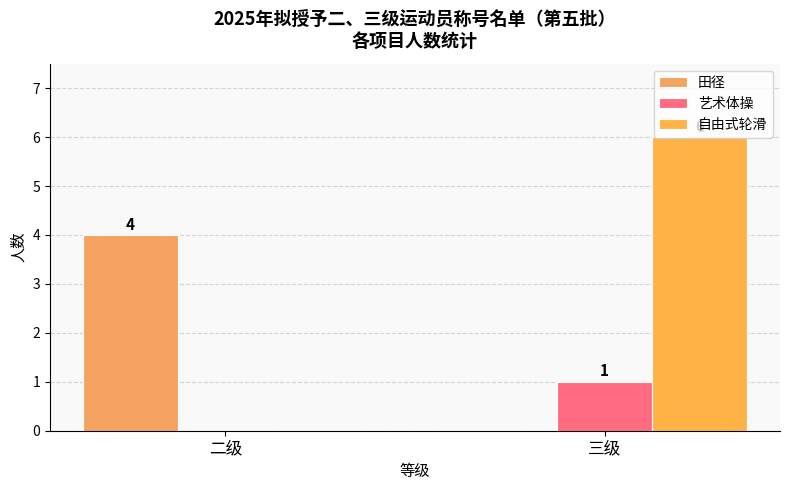

Rank the series at 二级 from highest to lowest value.

田径, 艺术体操, 自由式轮滑